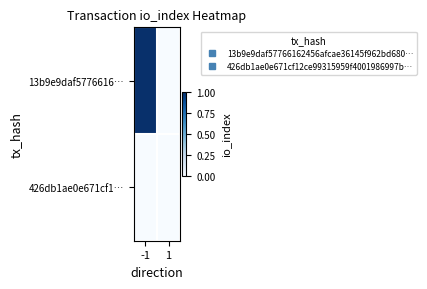

Reading left to right, list all the values displayed in this chart.

13b9e9daf5776616…: -1=1	1=0
426db1ae0e671cf1…: -1=0	1=0